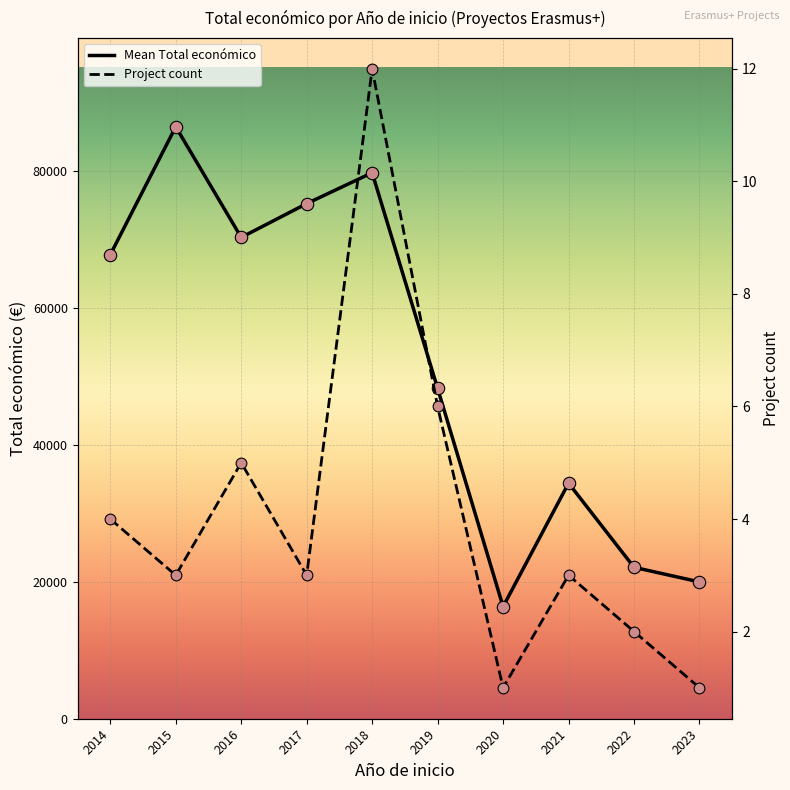

Which series contains the lowest Y value?

Project count